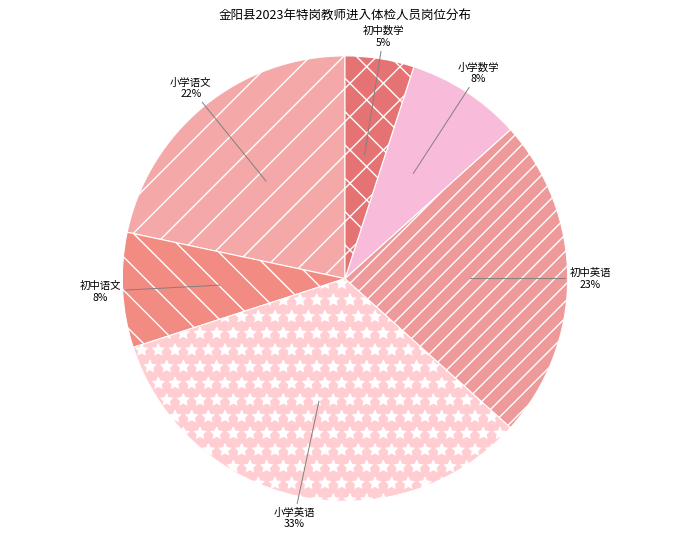

How many slices are in this pie chart?

6